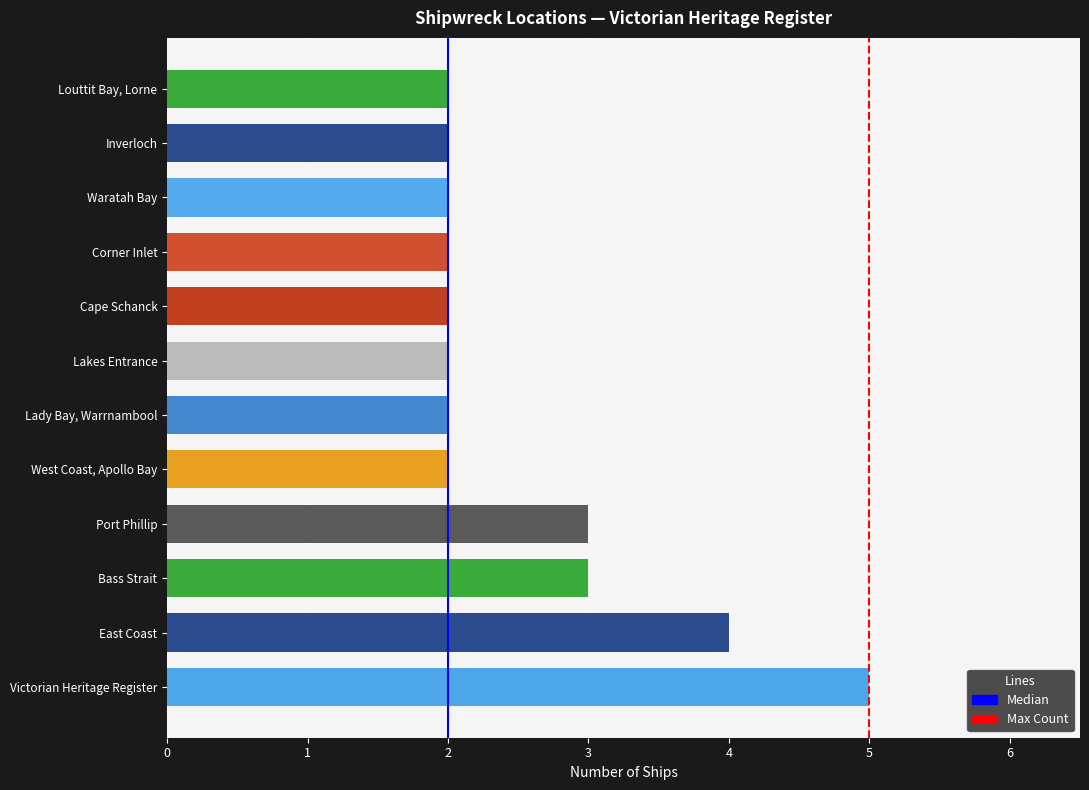

Approximately how many times larger is the value at Waratah Bay compared to Inverloch?

1.0